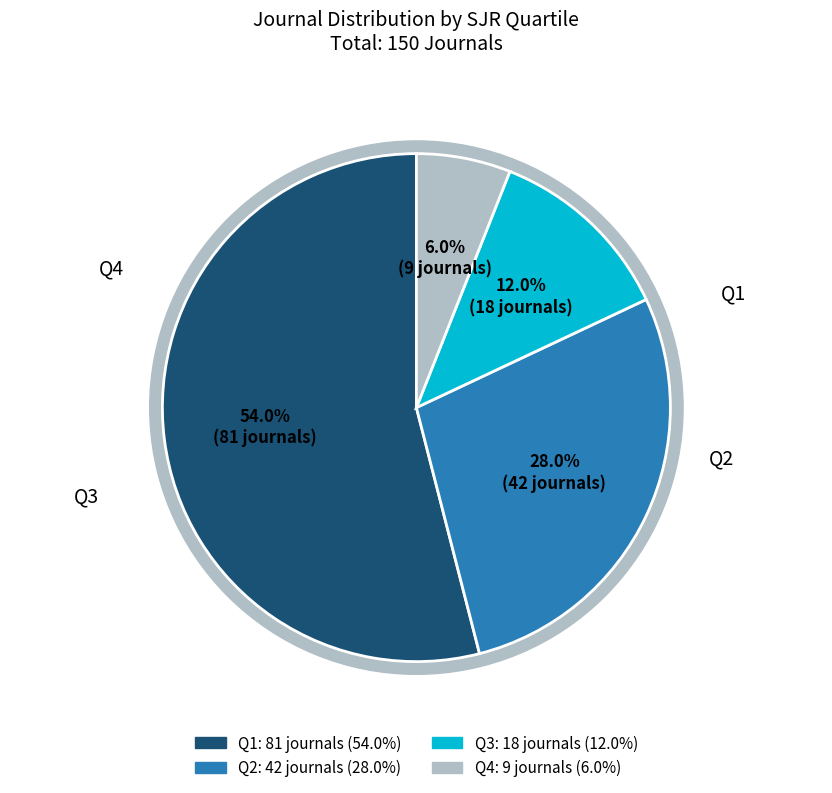

What percentage is the Q1 slice, to the nearest percent?

54%